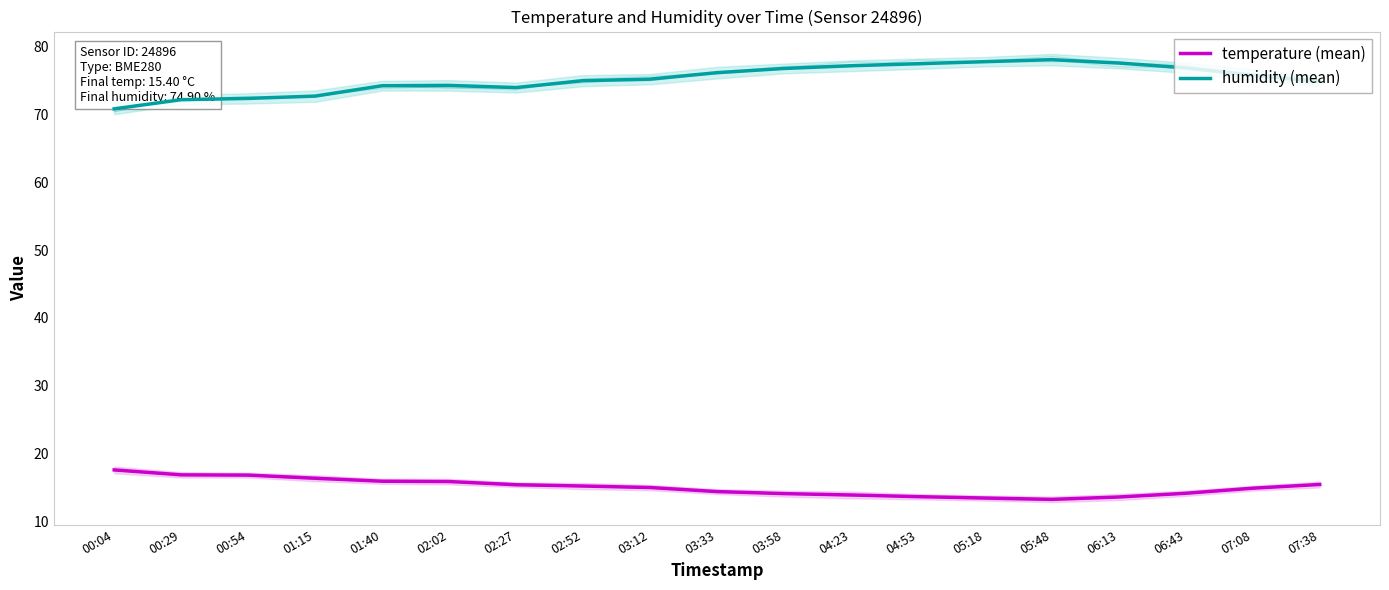

What is the label of the 9th point from the left?

03:12